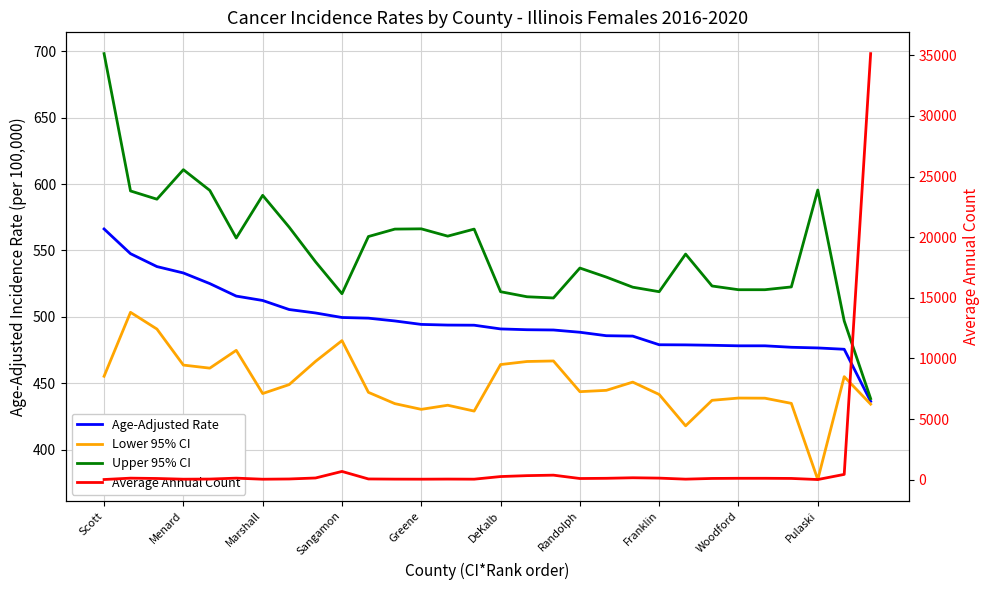

How many data points does each series have?

30